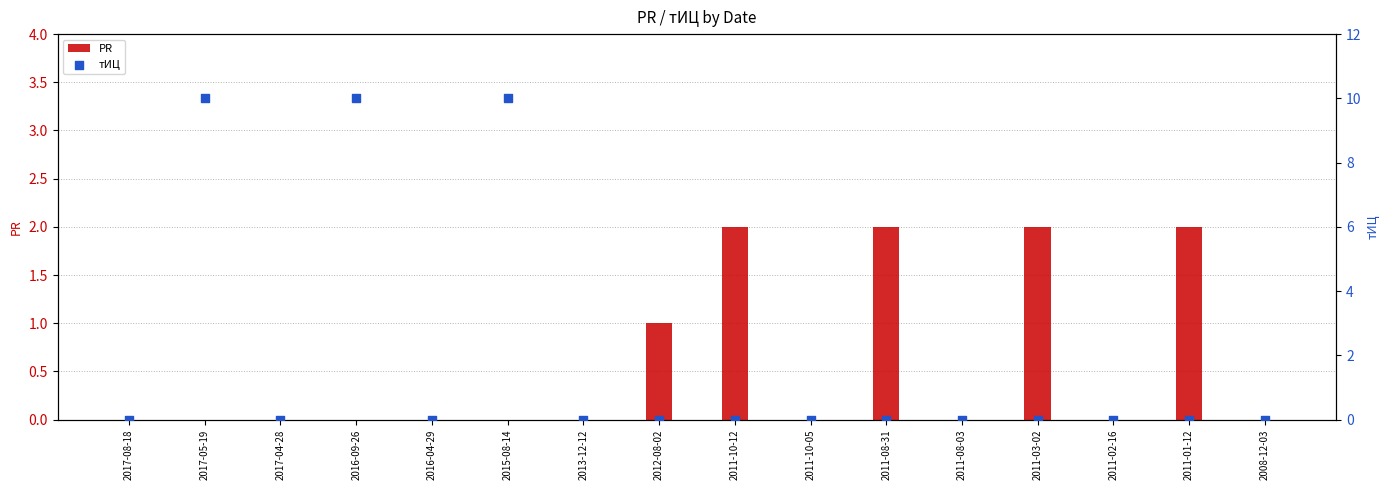

At how many categories does at least one series exceed 6?

3